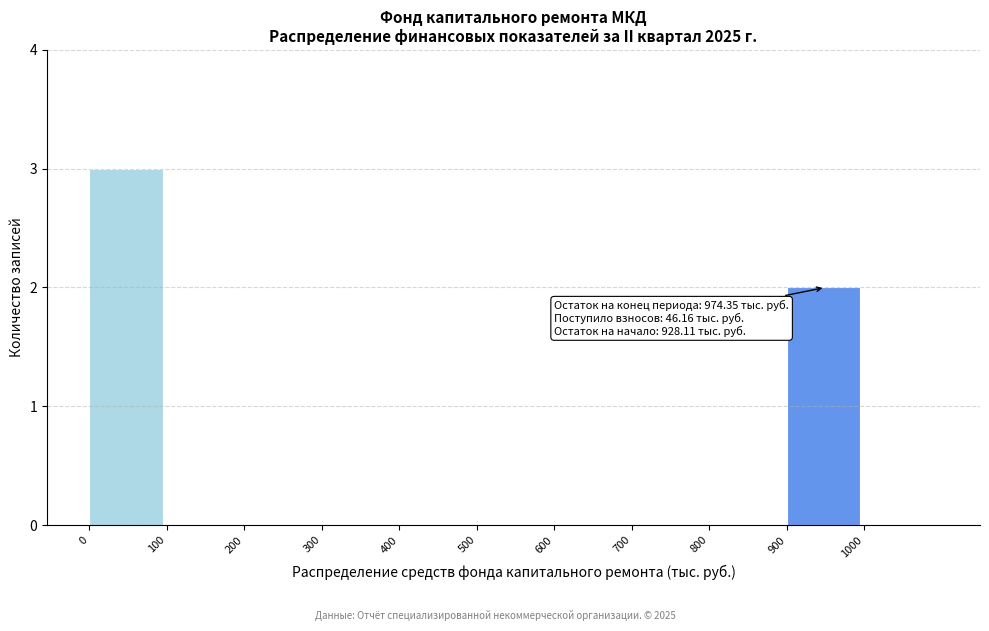

Which range on the x-axis has the tallest bar?

0 to 100